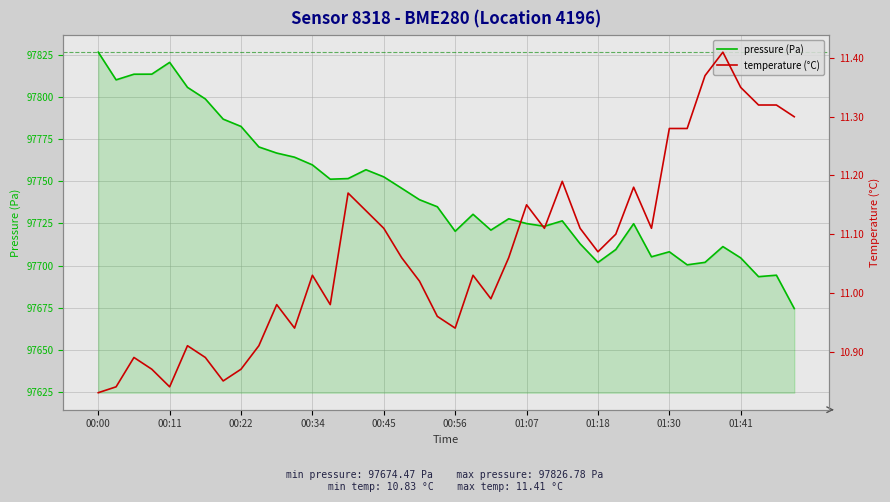

What is the sum of all temperature (°C) values?

442.8